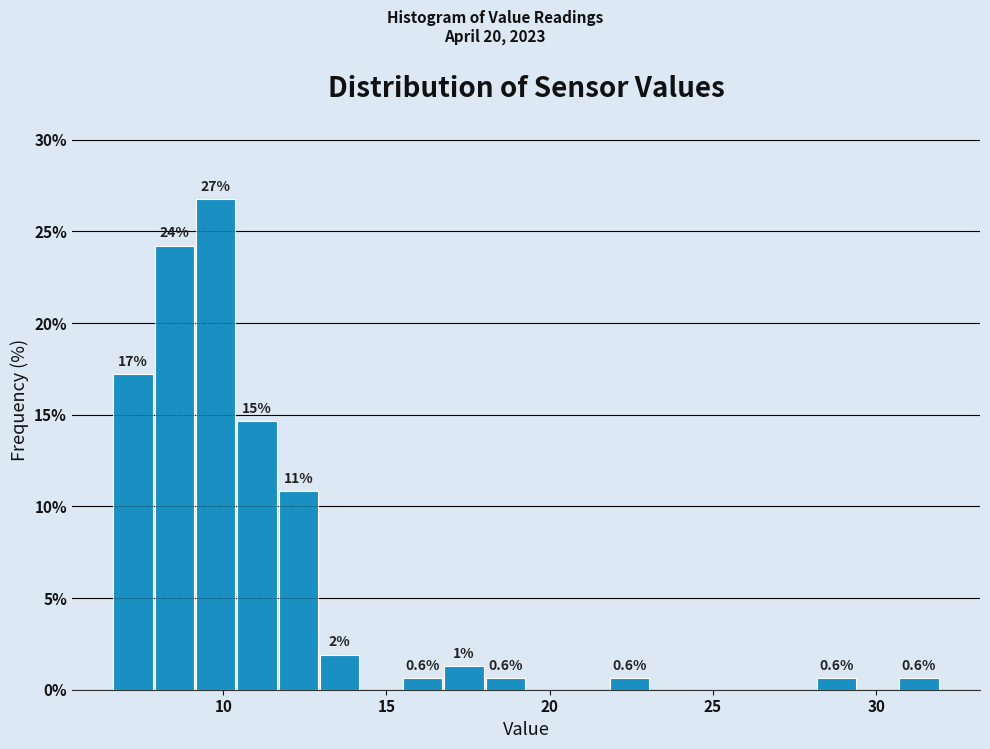

Around what value on the x-axis is the tallest bar? Give the approximate position of its centre, as read against the axis.

10.0